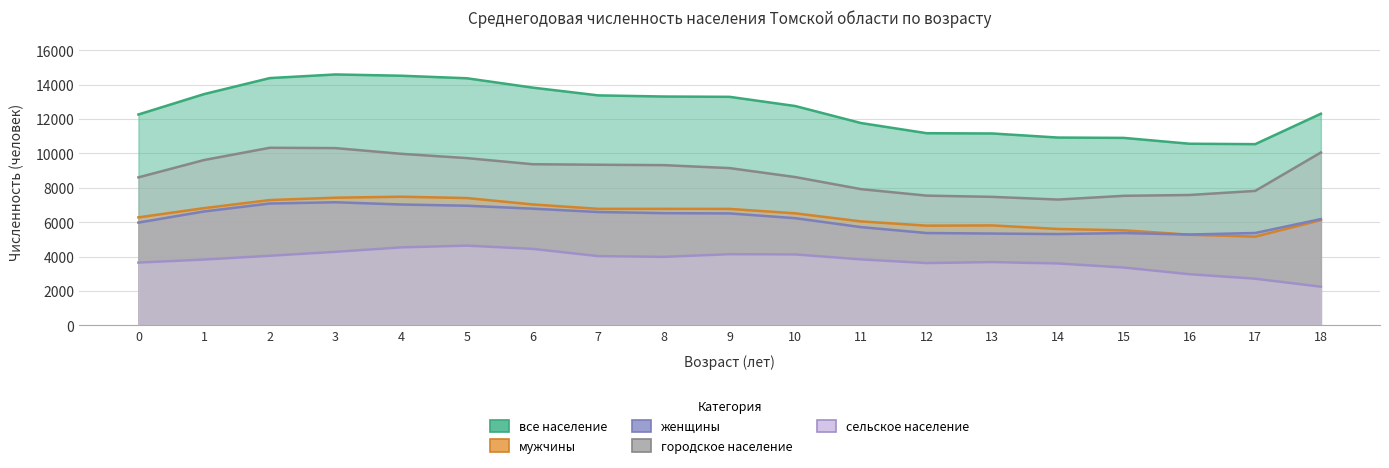

Between 1 and 8, which series saw the biggest shift?

городское население